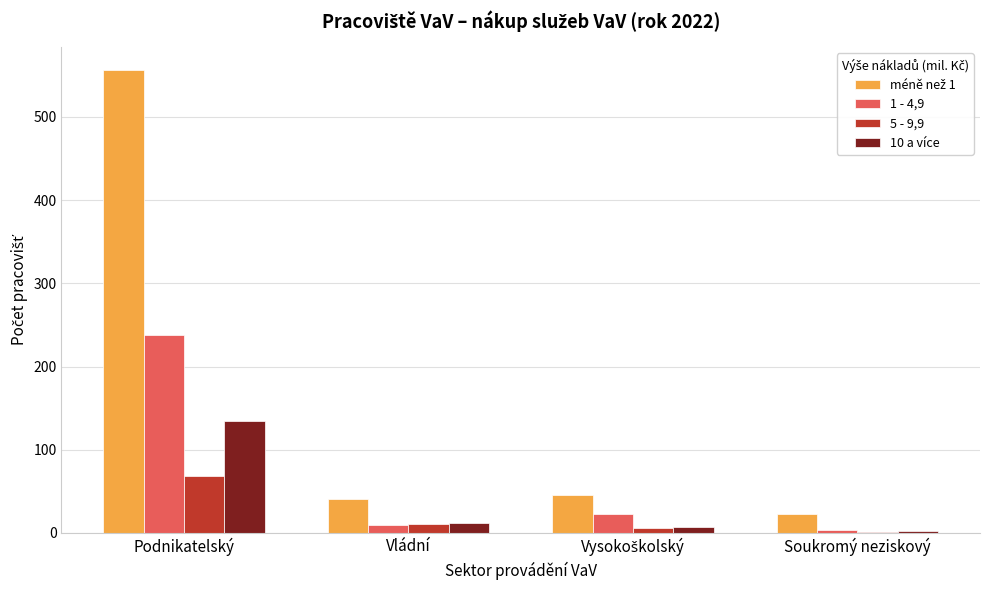

What is the total value across all series at Podnikatelský?

996